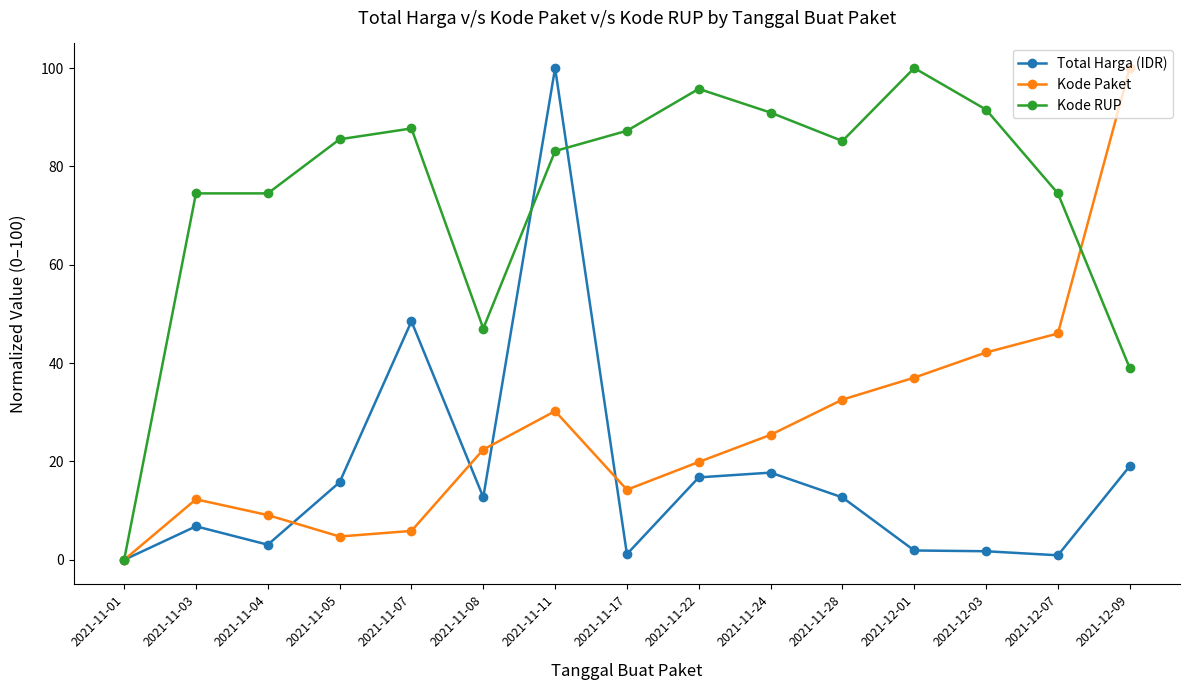

At which category does Total Harga (IDR) reach its first local valley?

2021-11-04